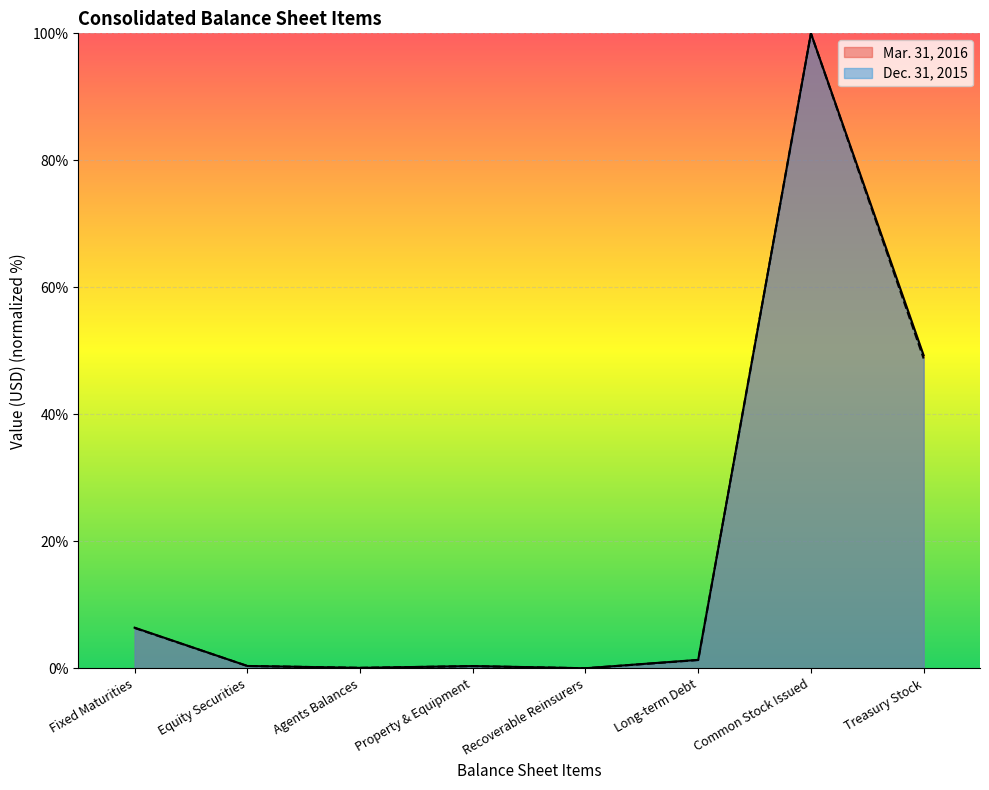

How many interior local peaks does the Mar. 31, 2016 series have?

2